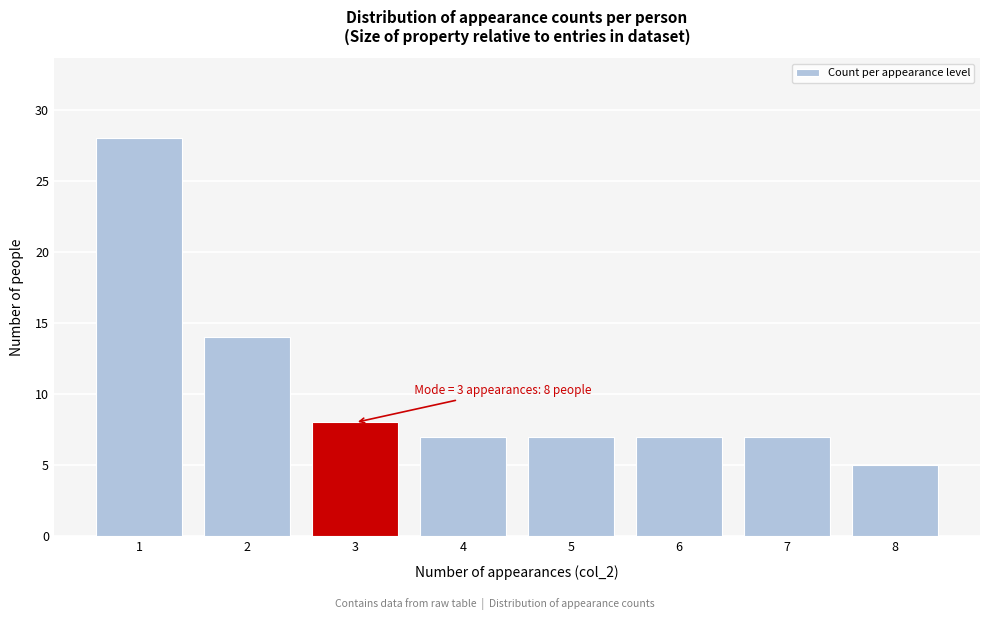

Which range on the x-axis has the tallest bar?

0.5 to 1.5